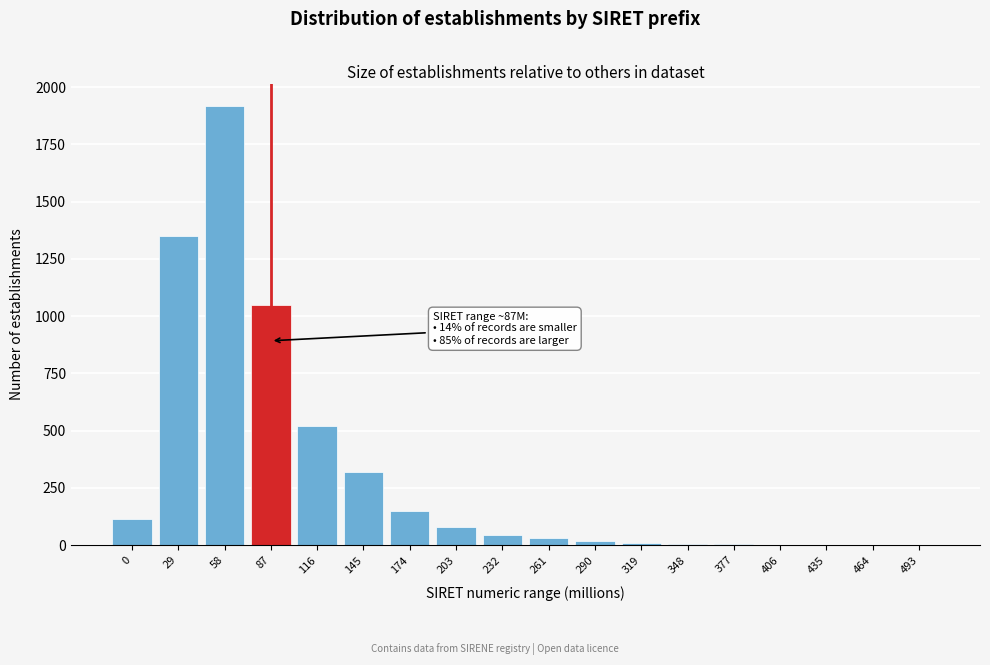

The value at 145 is 320. True or false?

True